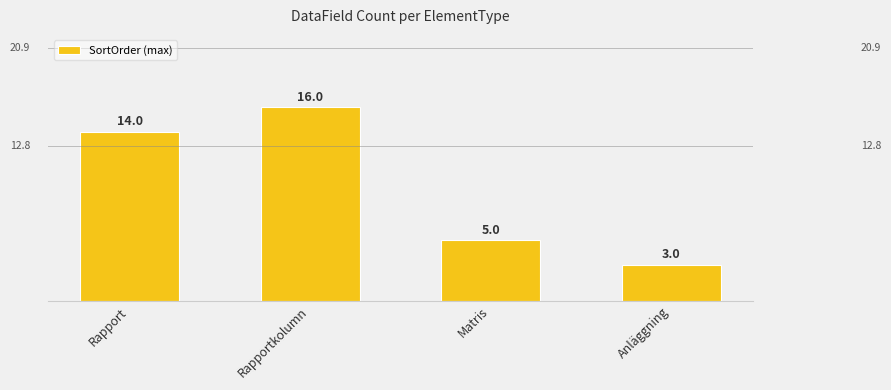

What is the label of the 1st bar from the left?

Rapport